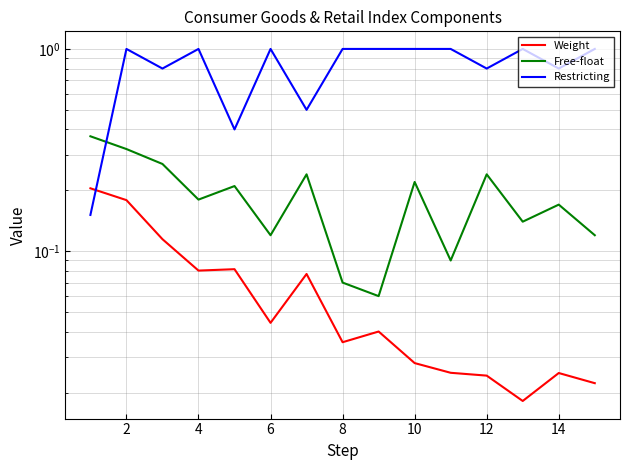

Between 10 and 8, which is larger?

8